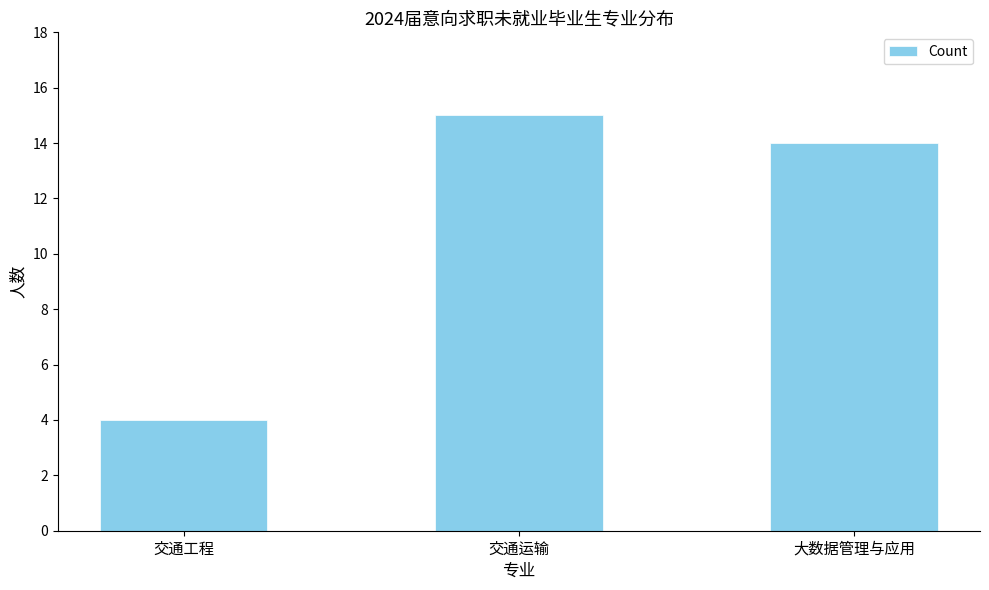

Reading left to right, list all the values displayed in this chart.

4	15	14